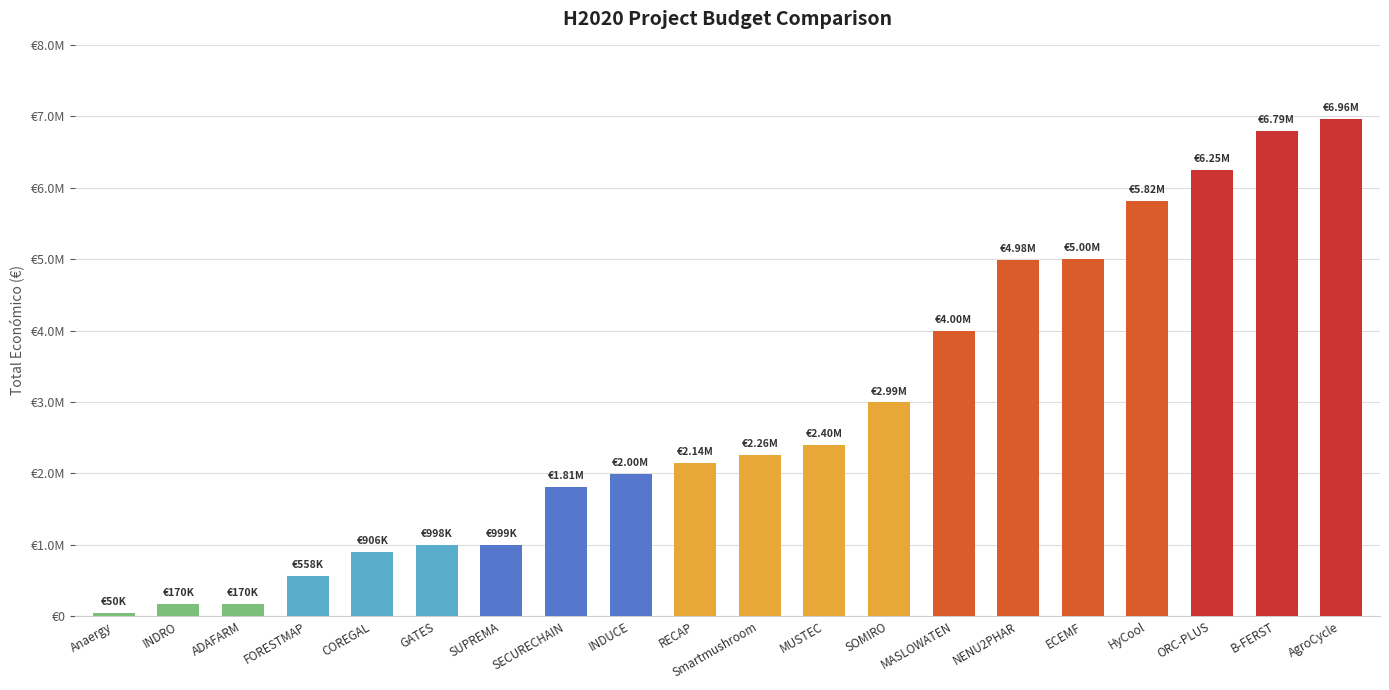

What is the difference between the maximum and minimum values?

6910293